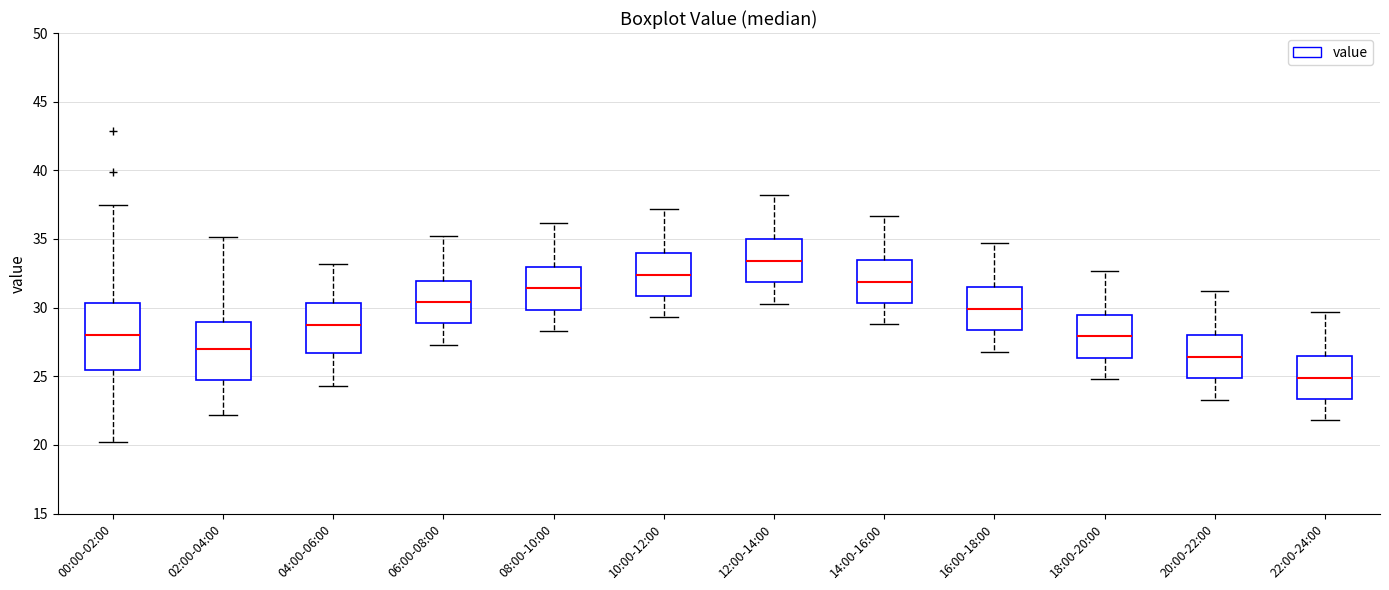

Where does the median line of the box for 16:00-18:00 sit on the y-axis? The values are not printed on the chart, so give them approximately, as read against the axis.

30.0